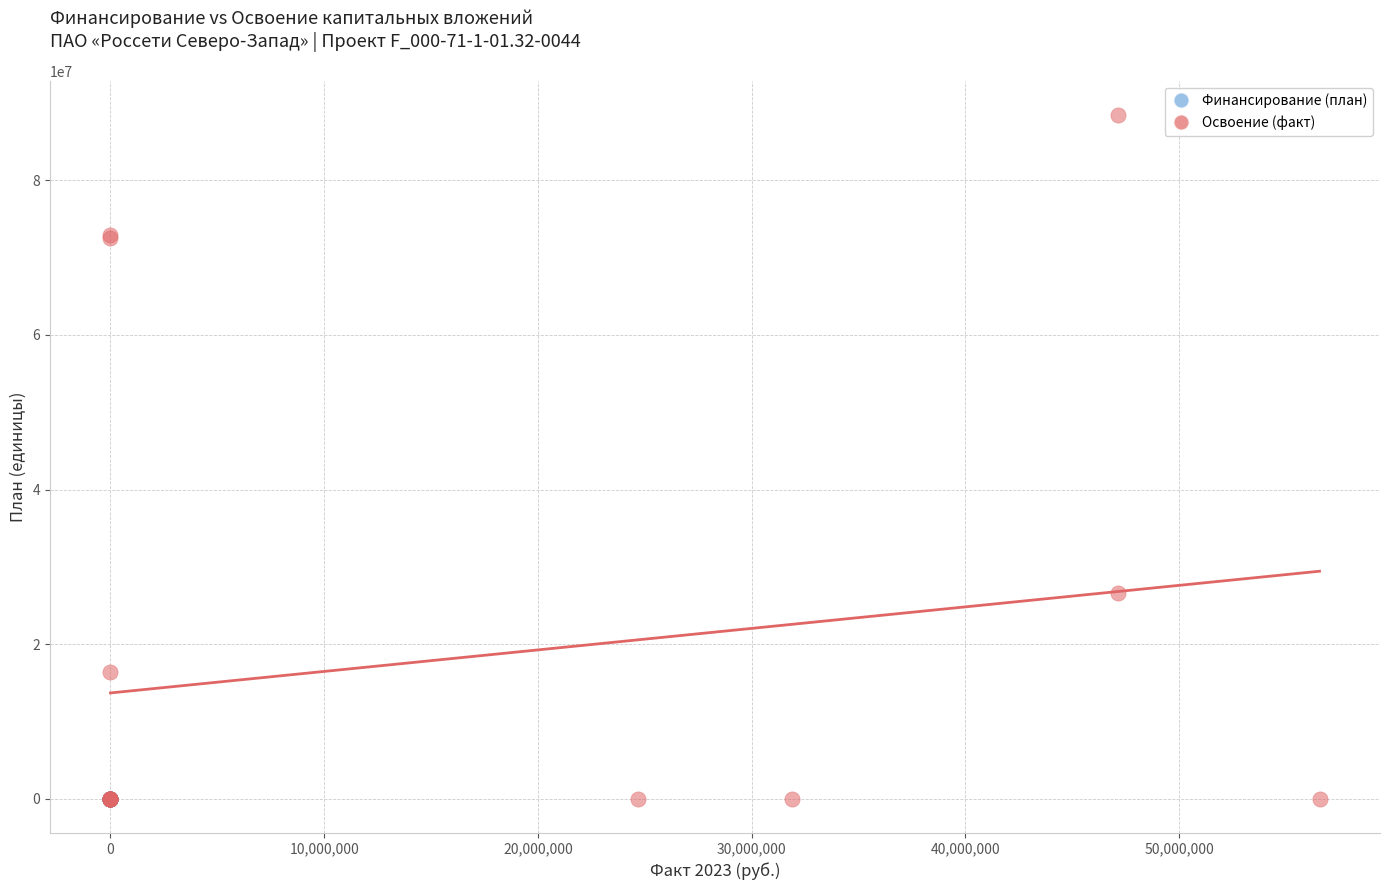

Which series reaches the maximum Y coordinate?

Освоение (факт)